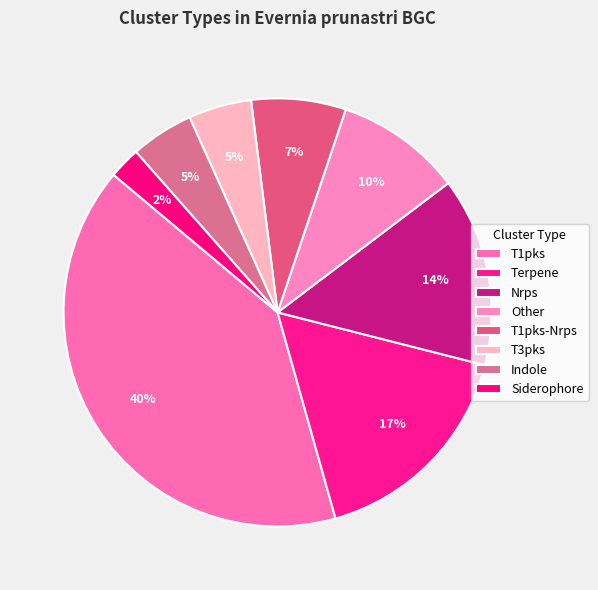

Count the number of slices in the pie.

8